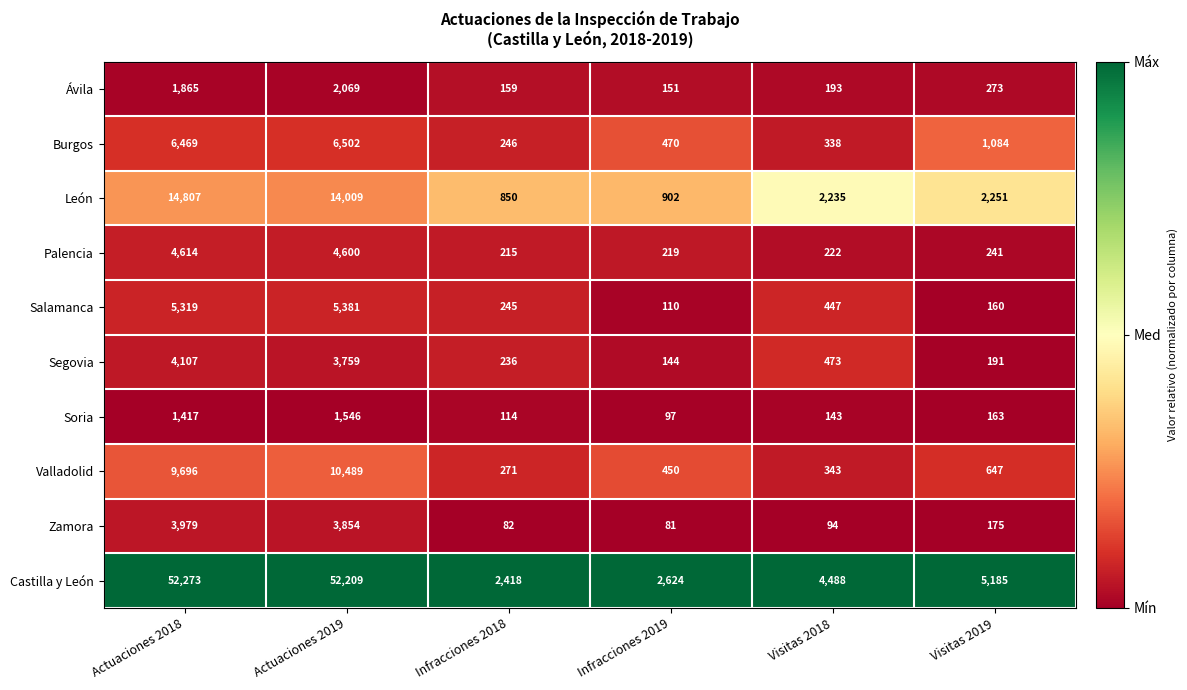

Which series has the widest spread of values?

Castilla y León